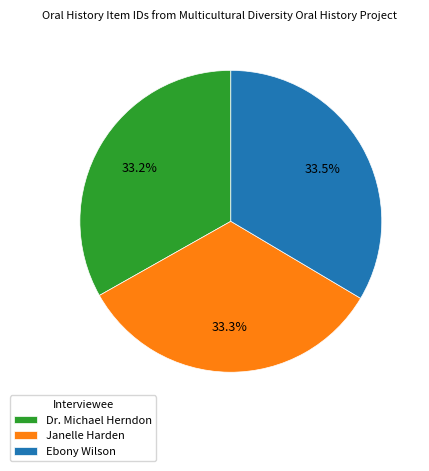

How many segments does this pie chart have?

3